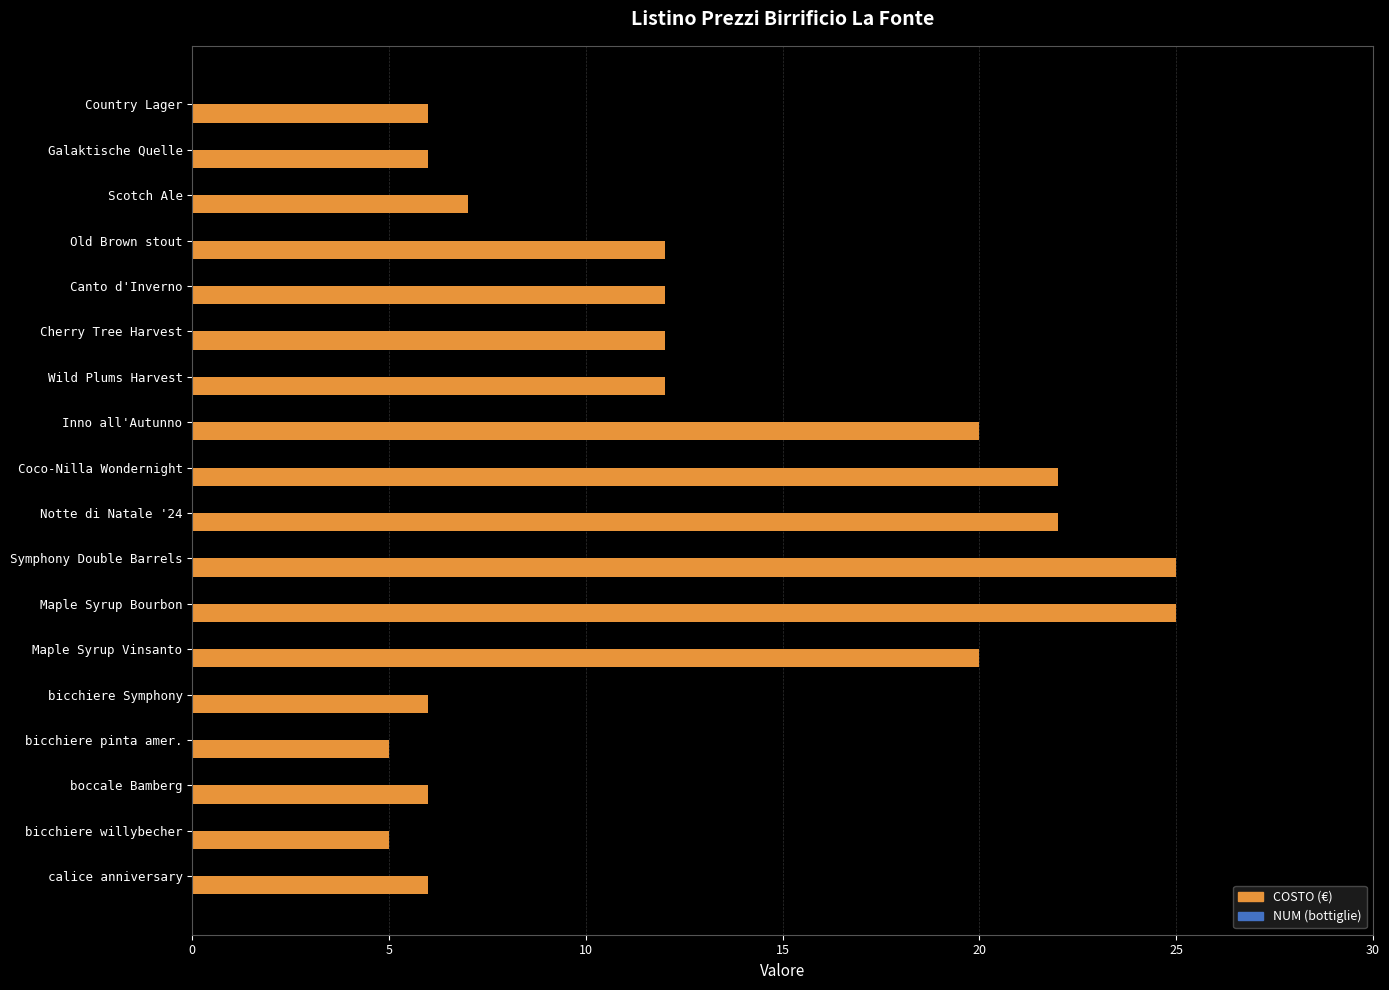

Reading bottom to top, extract all data points from this chart.

6	5	6	5	6	20	25	25	22	22	20	12	12	12	12	7	6	6